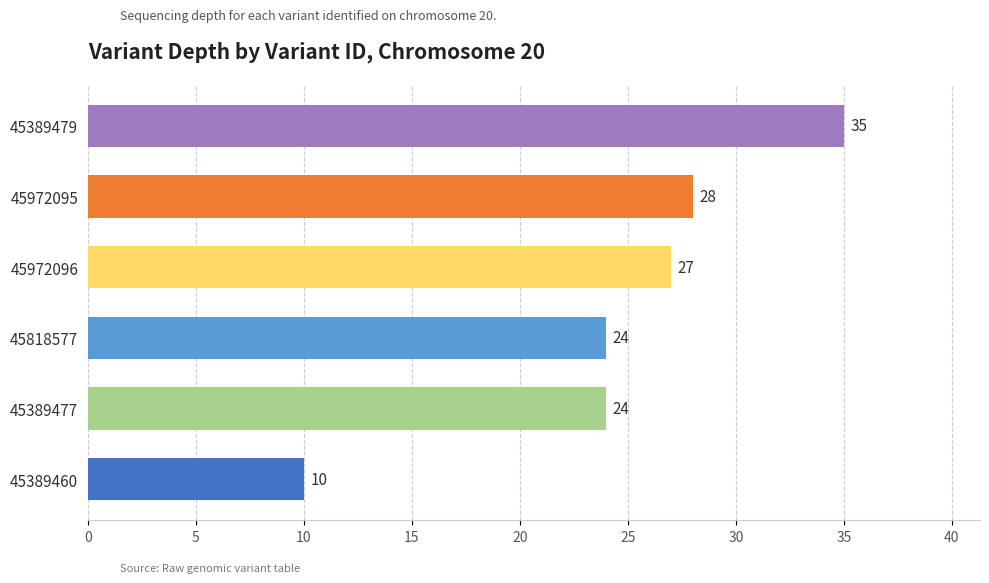

Reading bottom to top, what are all the values shown in this chart?

45389460=10	45389477=24	45818577=24	45972096=27	45972095=28	45389479=35